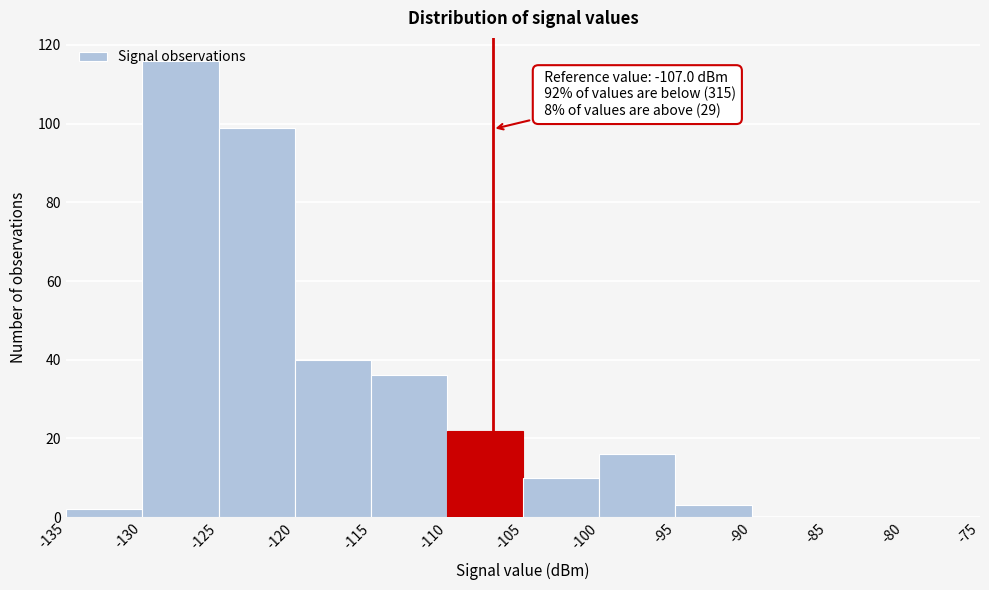

Over which range of the x-axis is the bar tallest?

-130 to -125